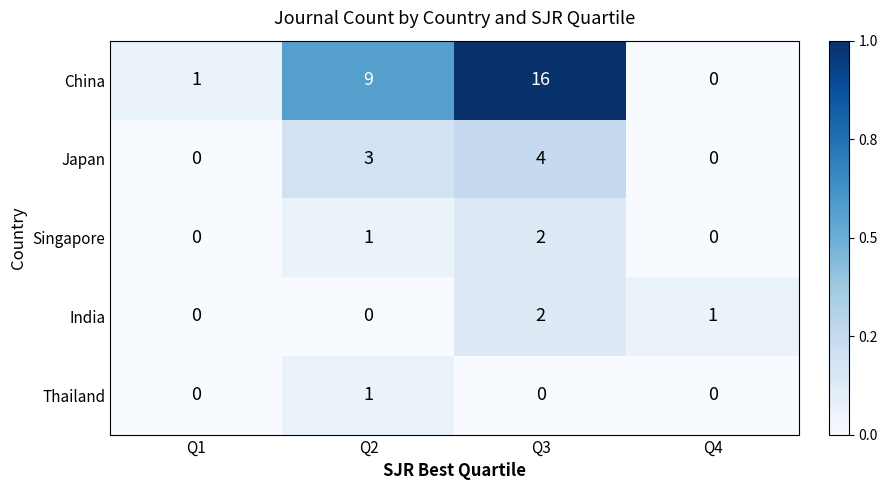

True or false: Thailand has a value of 0 at Q4.

True